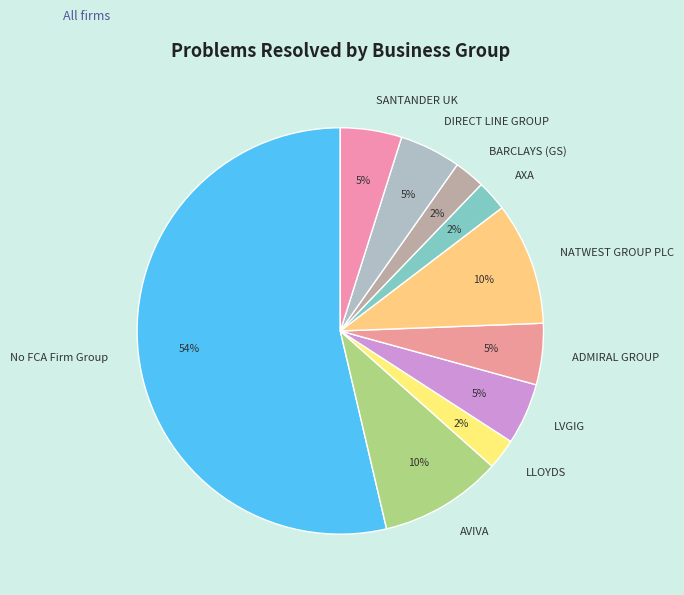

To the nearest percent, what portion does No FCA Firm Group represent?

54%